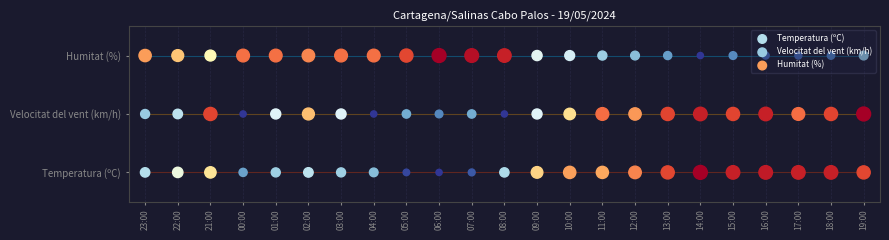

At which label is Humitat (%) closest to 2?

23:00